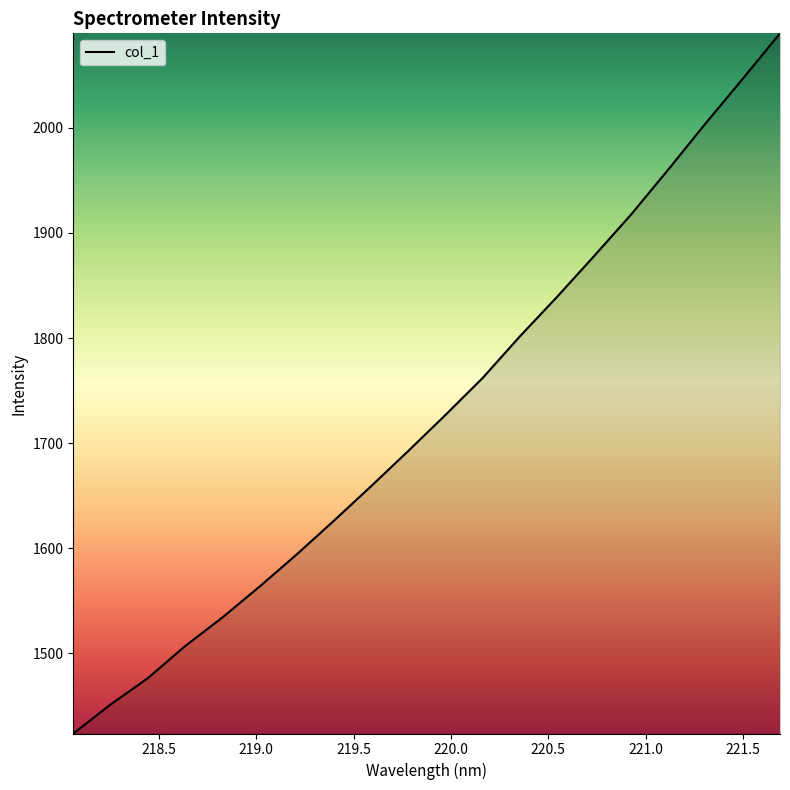

What is the greatest value displayed?

2090.0